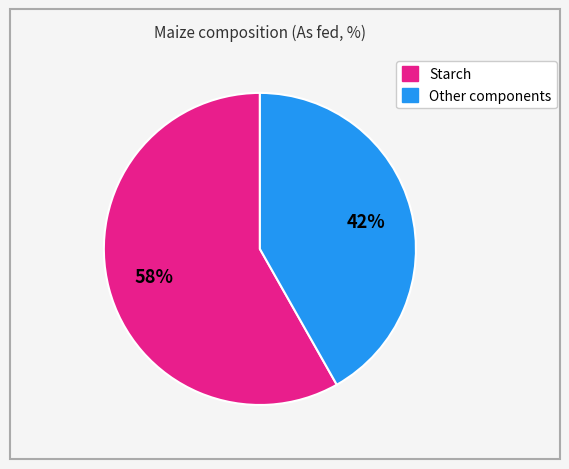

Is there a majority slice in this chart?

Yes